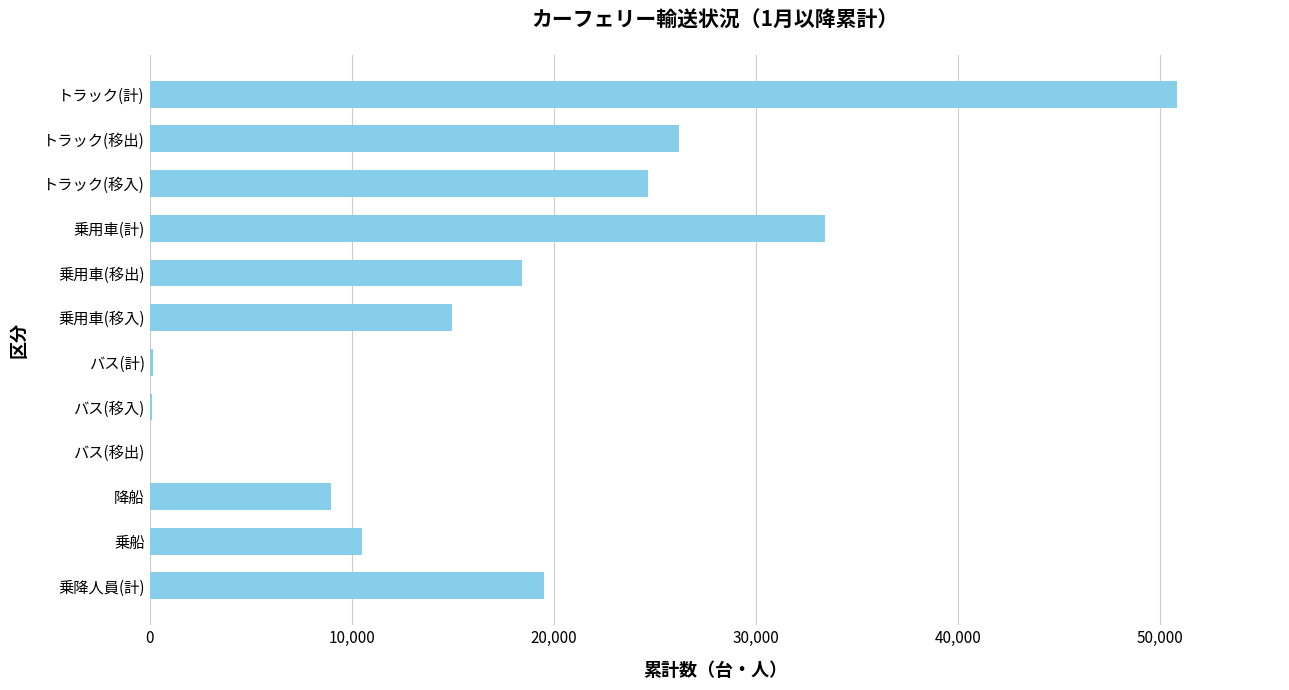

Between 降船 and バス(移入), which is larger?

降船